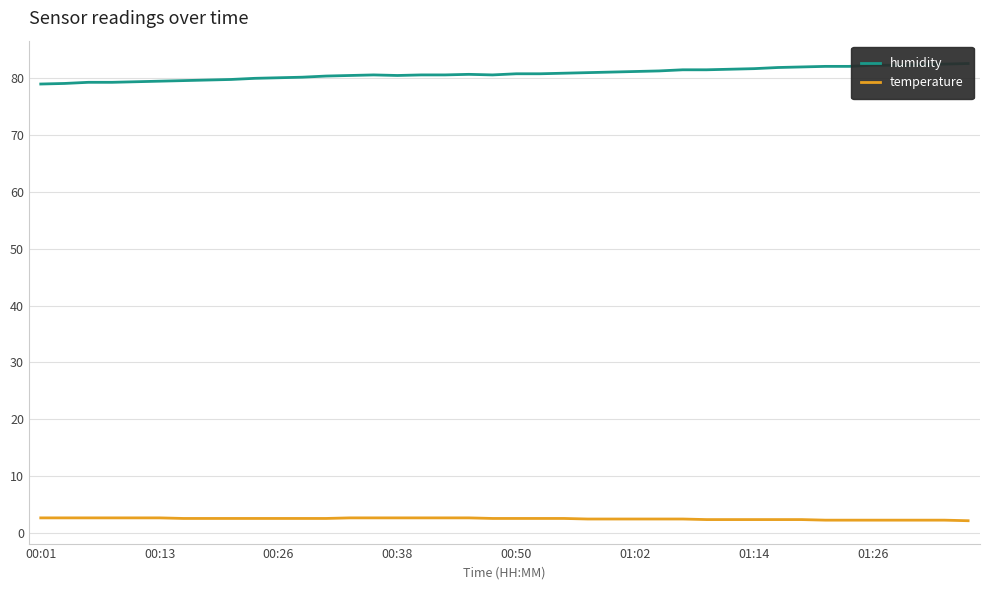

Reading left to right, what are all the values shown in this chart?

humidity: 78.9	79.0	79.2	79.2	79.3	79.4	79.5	79.6	79.7	79.9	80.0	80.1	80.3	80.4	80.5	80.4	80.5	80.5	80.6	80.5	80.7	80.7	80.8	80.9	81.0	81.1	81.2	81.4	81.4	81.5	81.6	81.8	81.9	82.0	82.0	82.2	82.2	82.3	82.4	82.5
temperature: 2.7	2.7	2.7	2.7	2.7	2.7	2.6	2.6	2.6	2.6	2.6	2.6	2.6	2.7	2.7	2.7	2.7	2.7	2.7	2.6	2.6	2.6	2.6	2.5	2.5	2.5	2.5	2.5	2.4	2.4	2.4	2.4	2.4	2.3	2.3	2.3	2.3	2.3	2.3	2.2